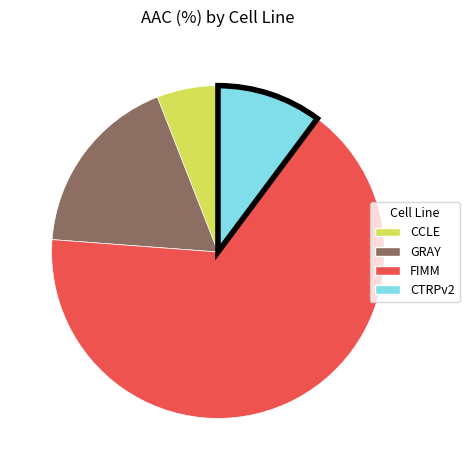

Which has a higher value, FIMM or CTRPv2?

FIMM